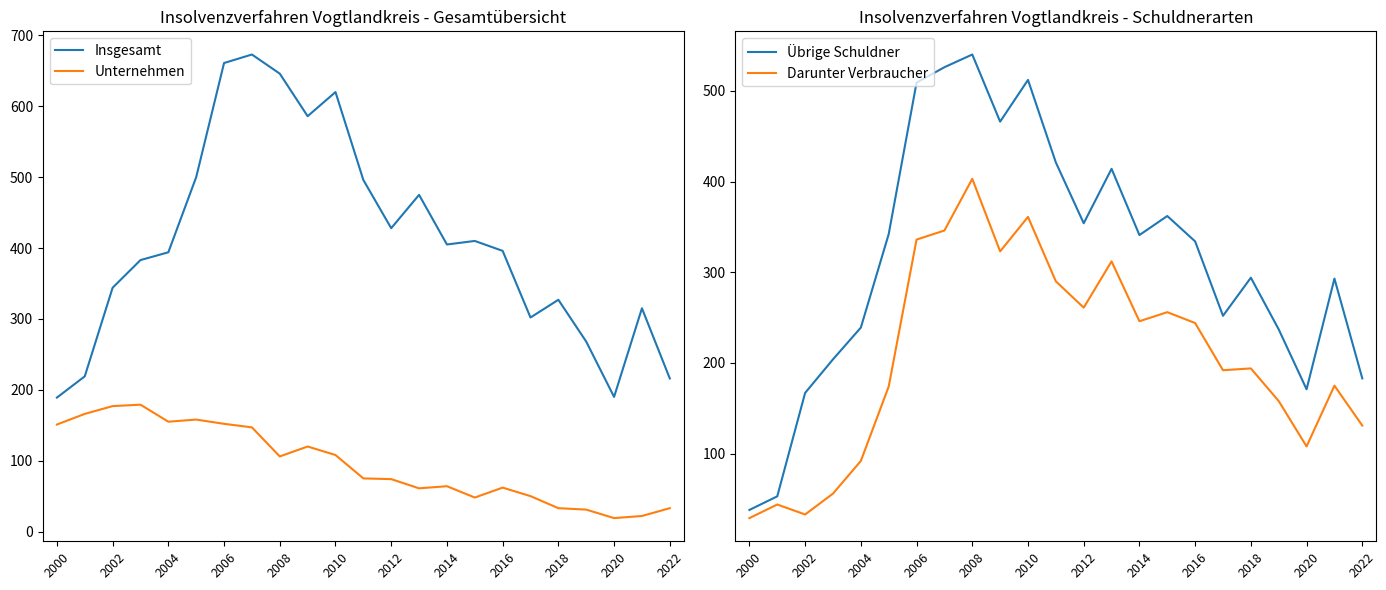

What is the highest value of the Übrige Schuldner series?

540